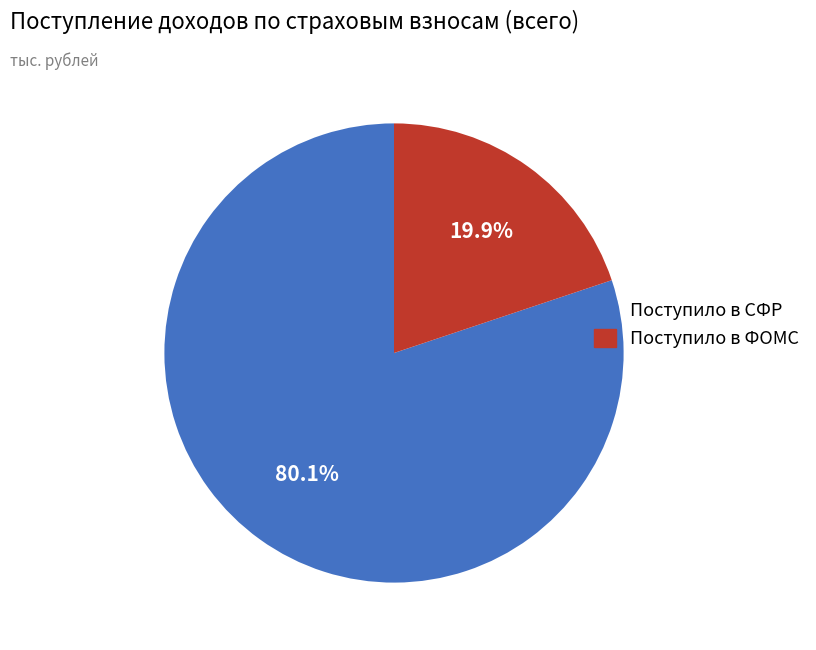

What is the largest slice in the pie chart?

Поступило в СФР